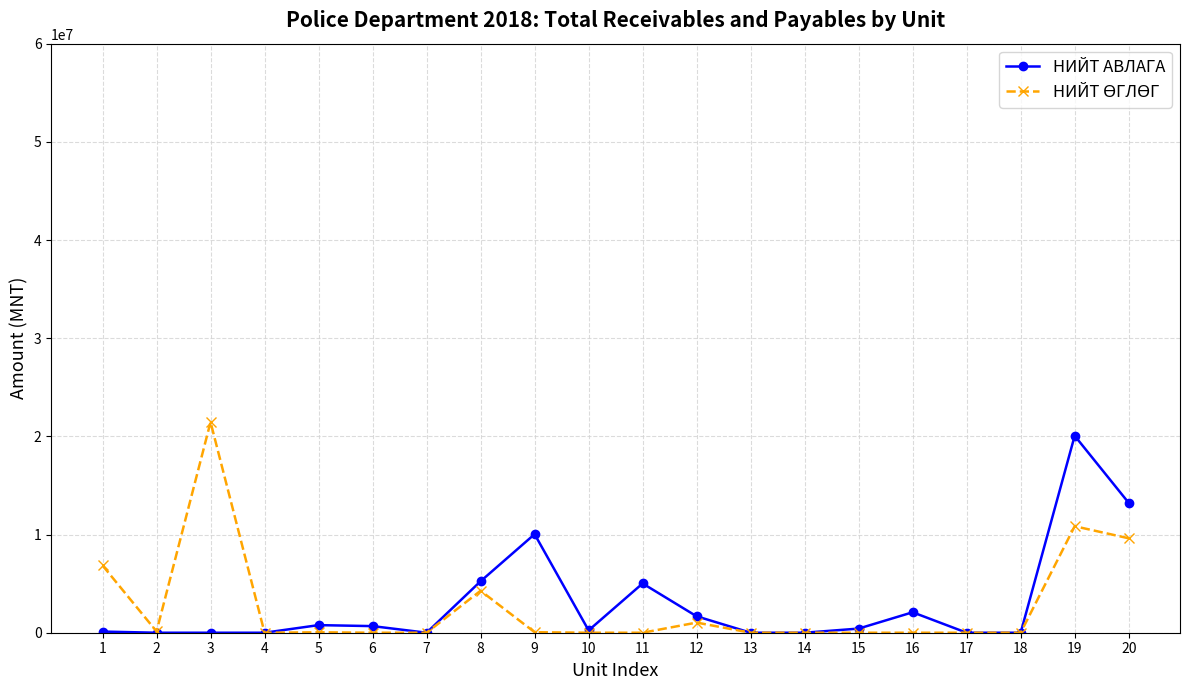

At which label is НИЙТ АВЛАГА closest to 10029790?

9